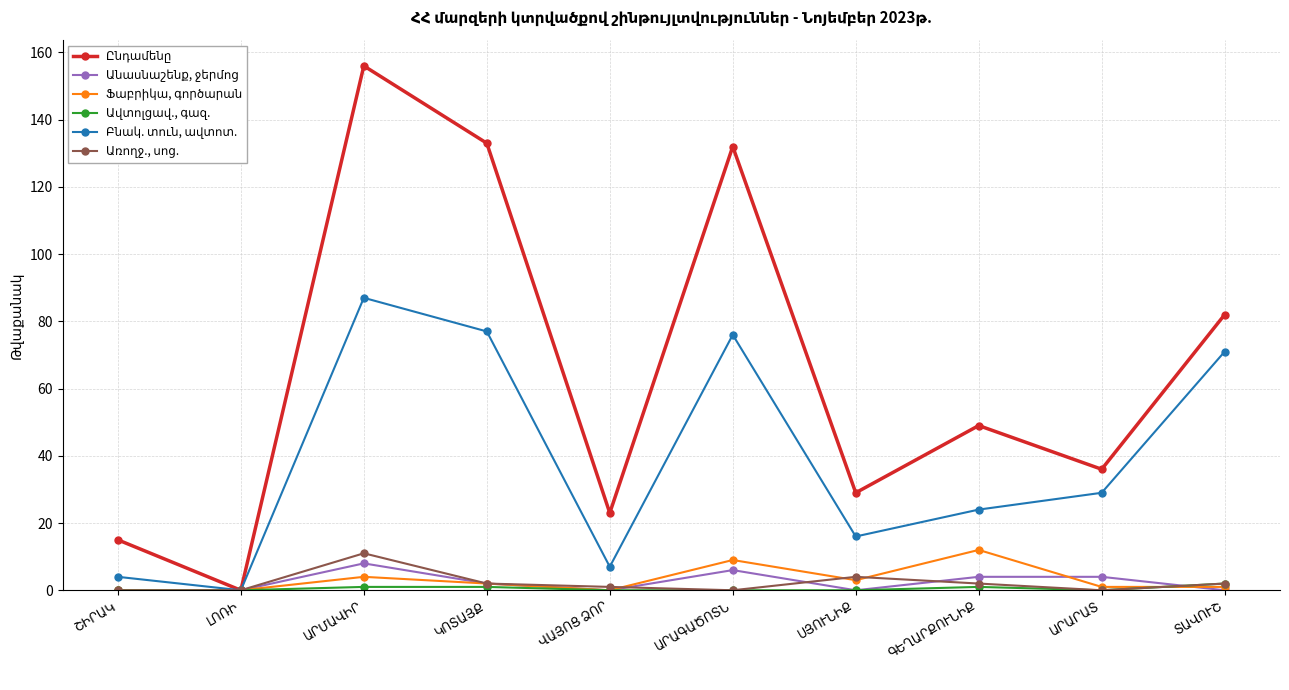

Count the number of data series in this chart.

6